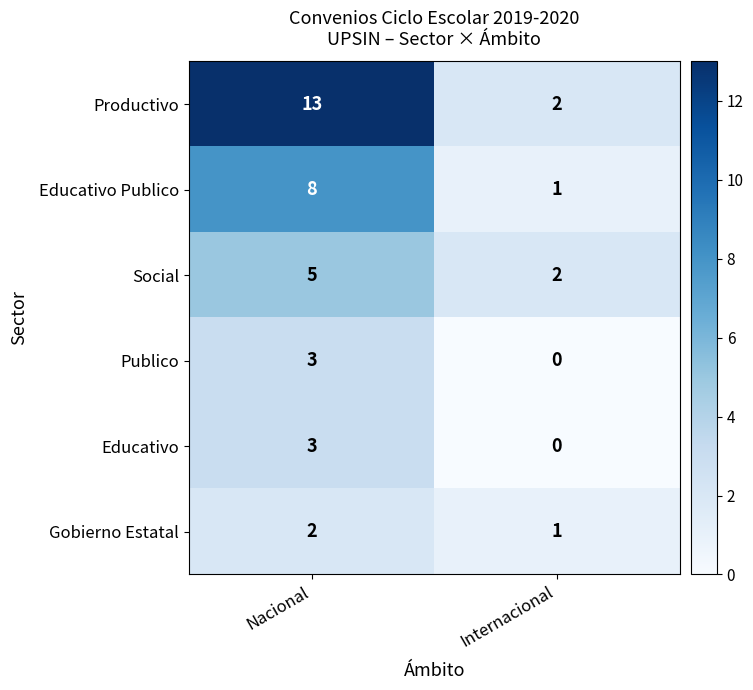

True or false: Productivo has a value of 3 at Internacional.

False